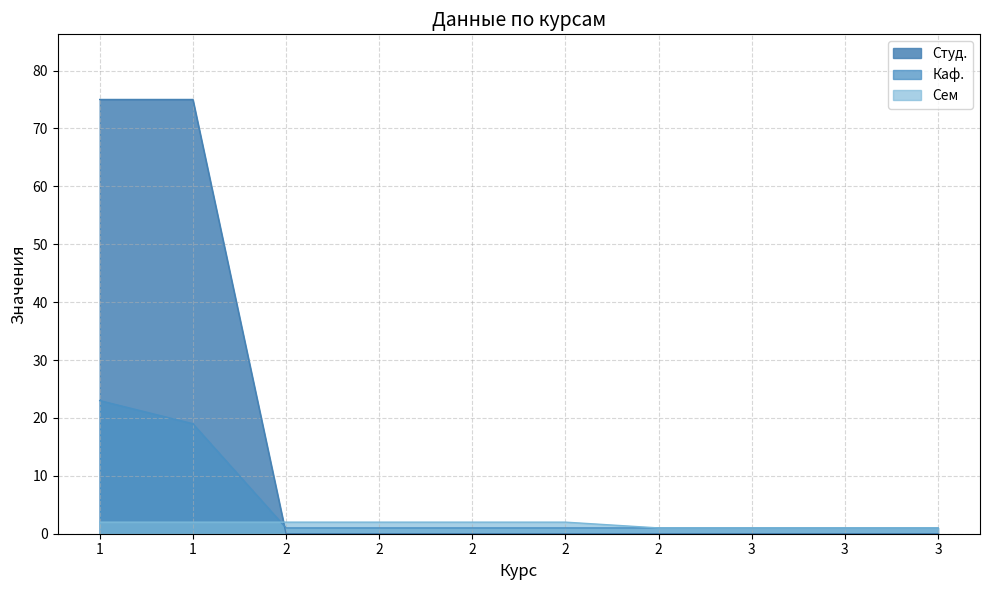

Reading left to right, extract all data points from this chart.

Каф.: 1=23	1=19	2=1	2=1	2=1	2=1	2=1	3=1	3=1	3=1
Сем: 1=2	1=2	2=2	2=2	2=2	2=2	2=1	3=1	3=1	3=1
Студ.: 1=75	1=75	2=0	2=0	2=0	2=0	2=0	3=0	3=0	3=0